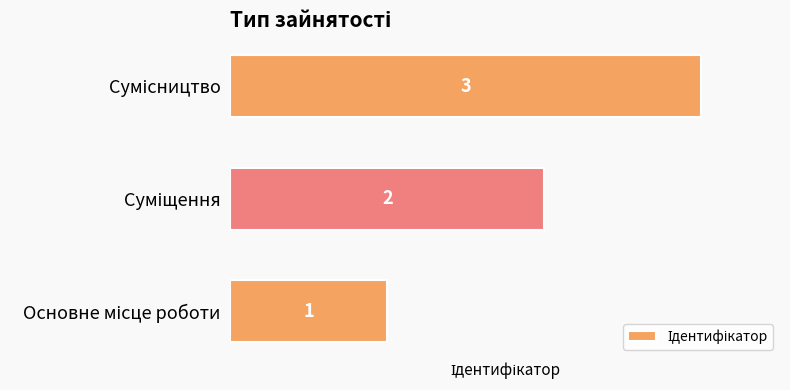

How many bars are there in total?

3